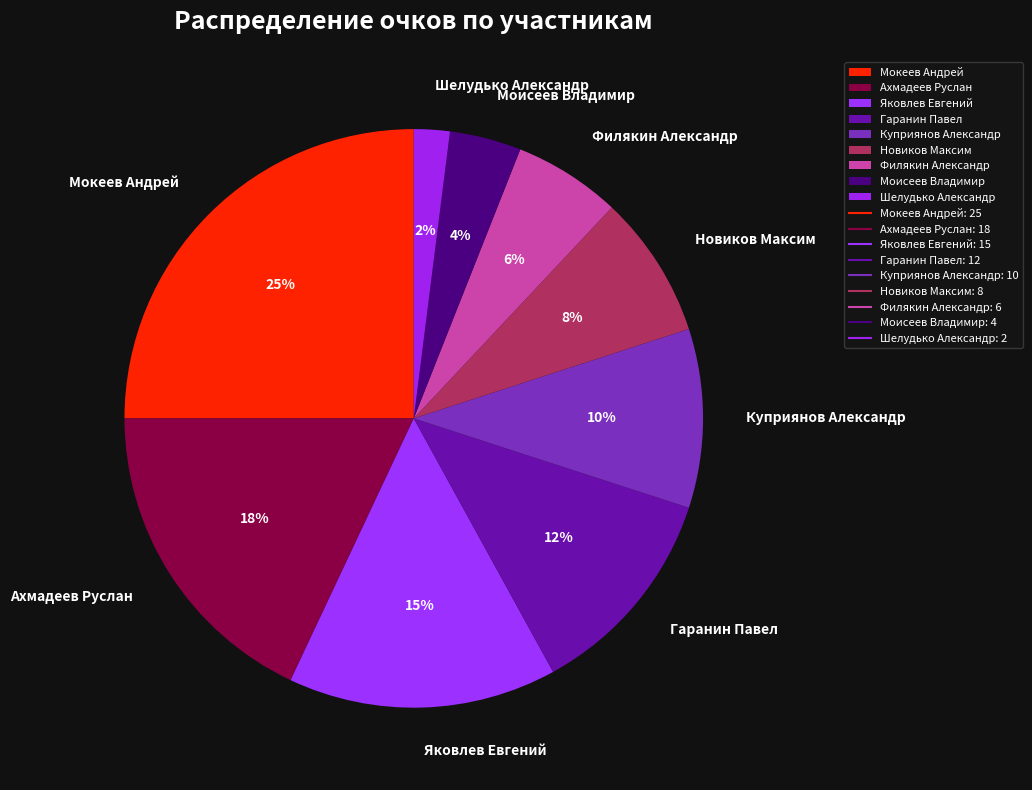

True or false: Куприянов Александр accounts for 19% of the total.

False